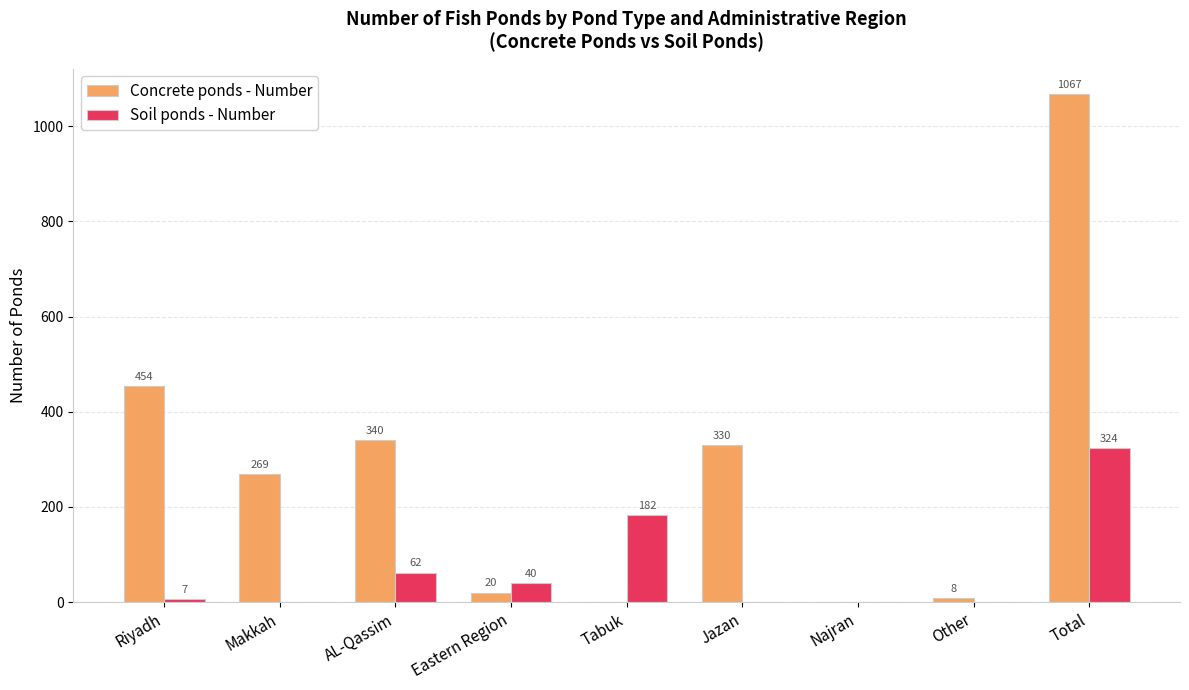

Between Riyadh and Jazan, which series saw the biggest shift?

Concrete ponds - Number